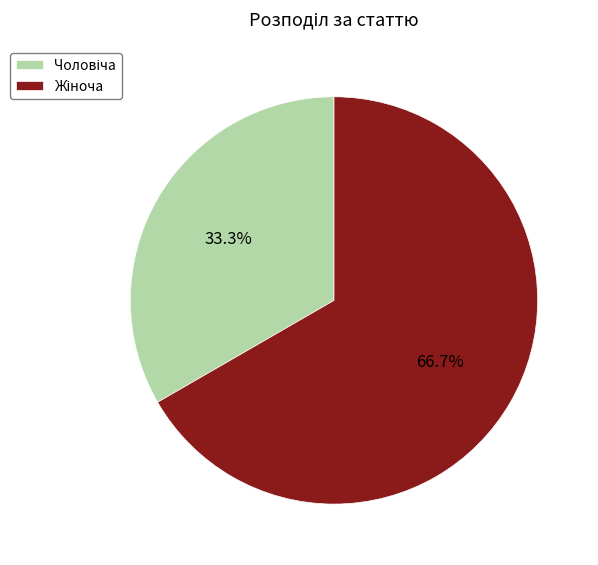

To the nearest percent, what is the difference between the largest and smallest slice percentages?

33%